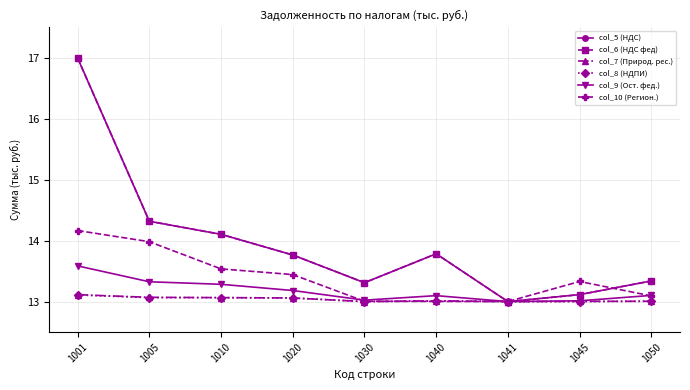

True or false: col_7 (Природ. рес.) and col_8 (НДПИ) cross at least once.

False